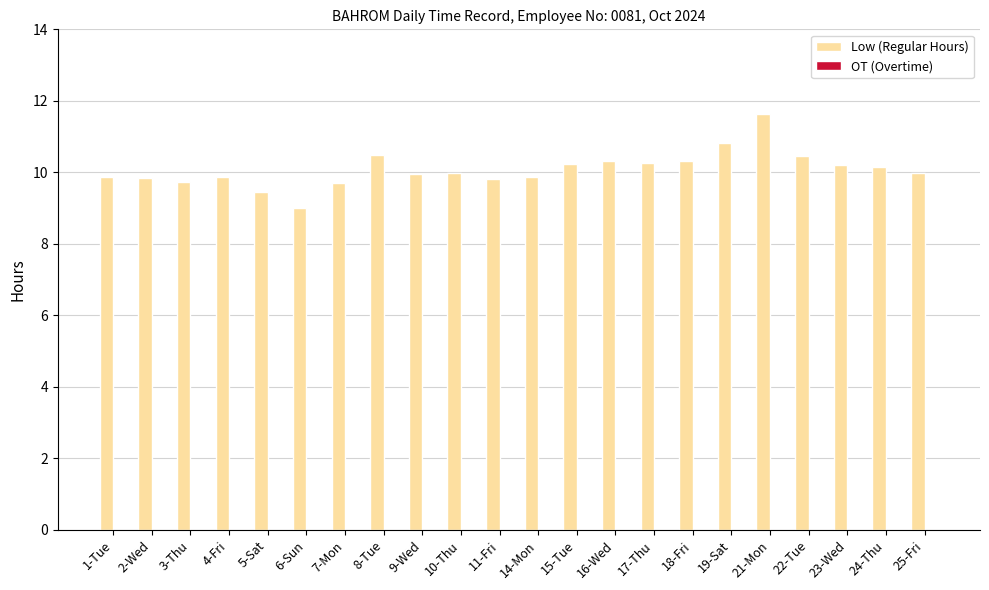

What is the sum of all values?

221.9